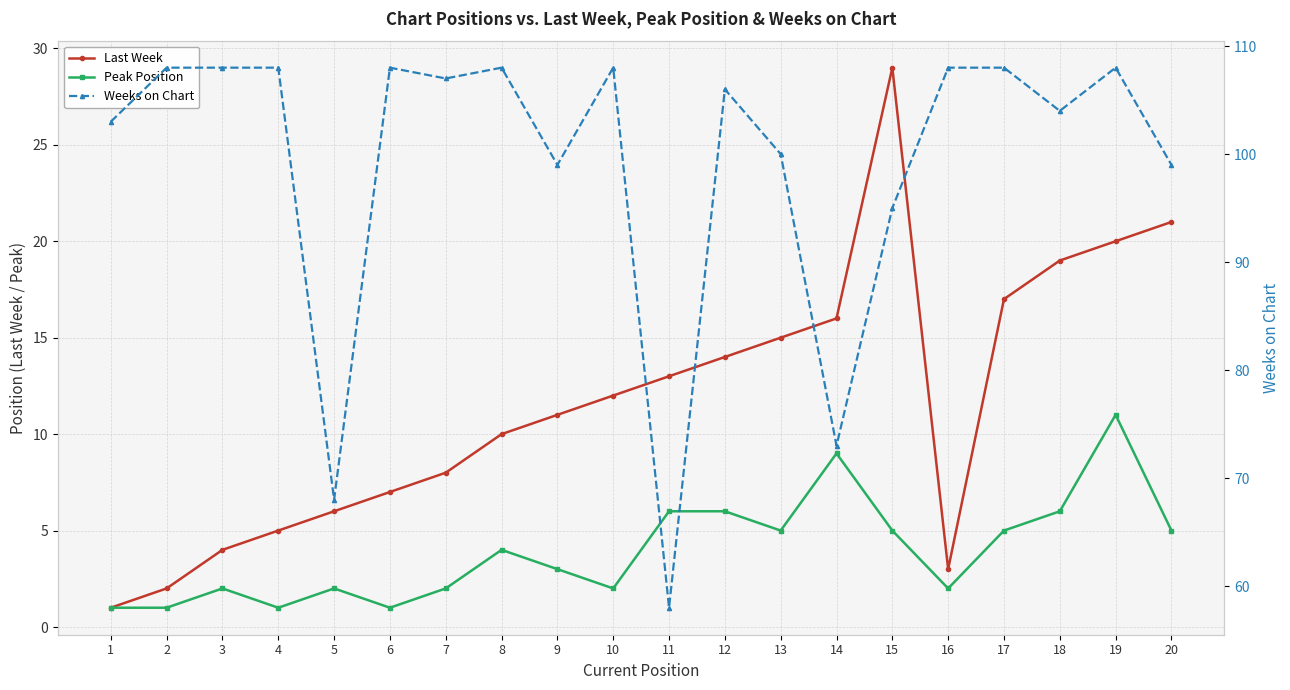

Where is Last Week nearest to the value 15?

13